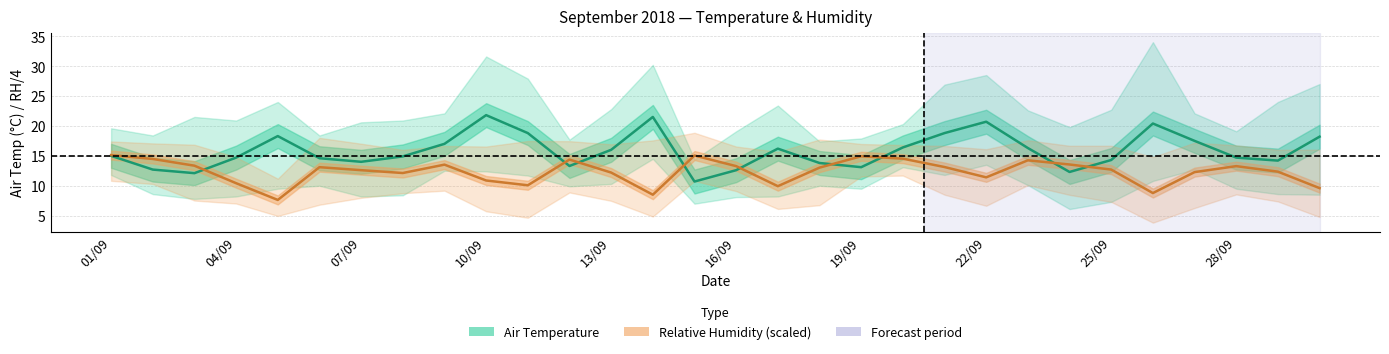

True or false: Relative Humidity (AVG % RH) and Air Temperature (AVG C) intersect in this chart.

True